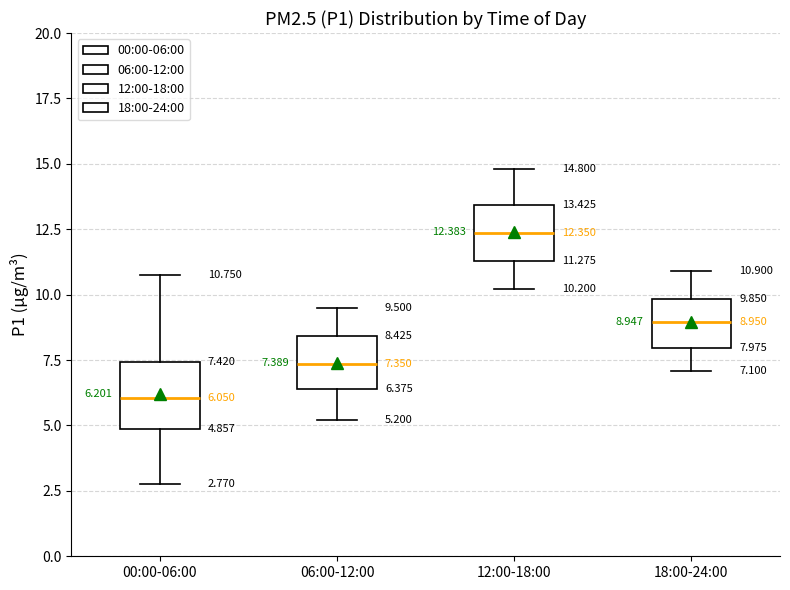

Which box's median line is the highest?

12:00-18:00